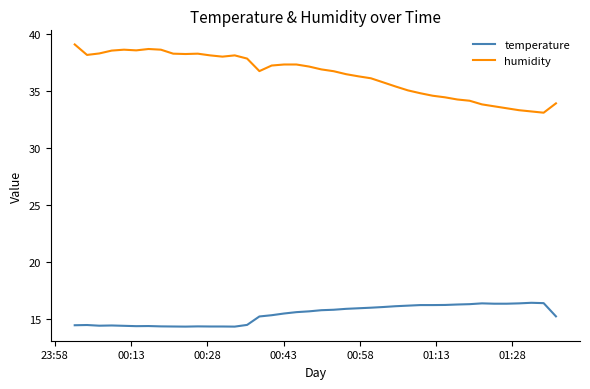

Rank the series by their average value, from lowest to highest.

temperature, humidity